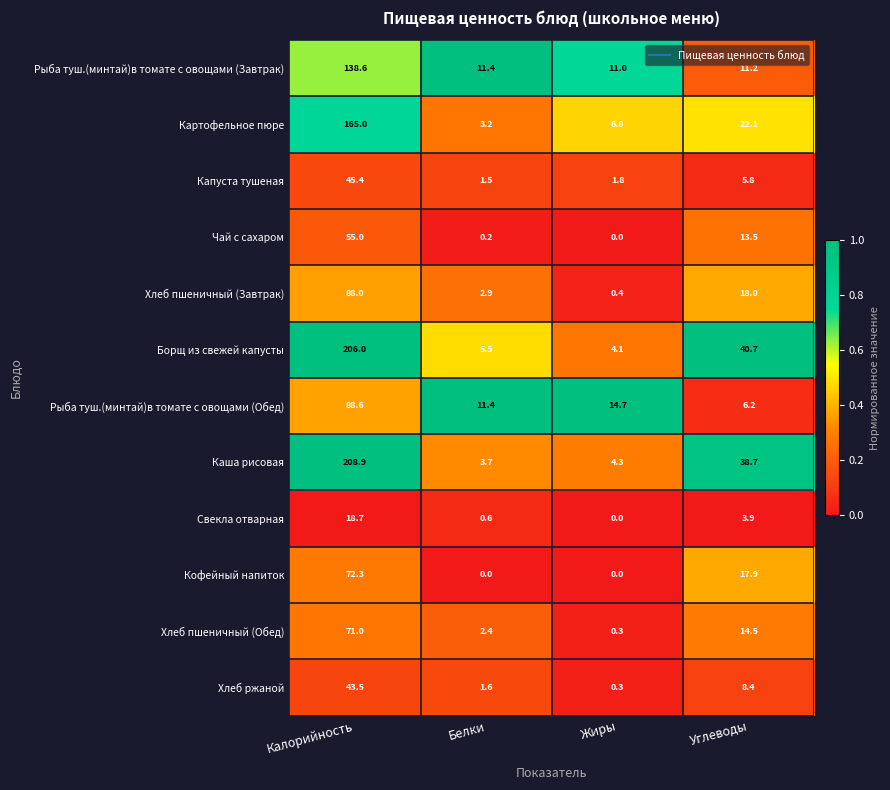

Rank the categories by Хлеб пшеничный (Обед) value from lowest to highest.

Жиры, Белки, Углеводы, Калорийность